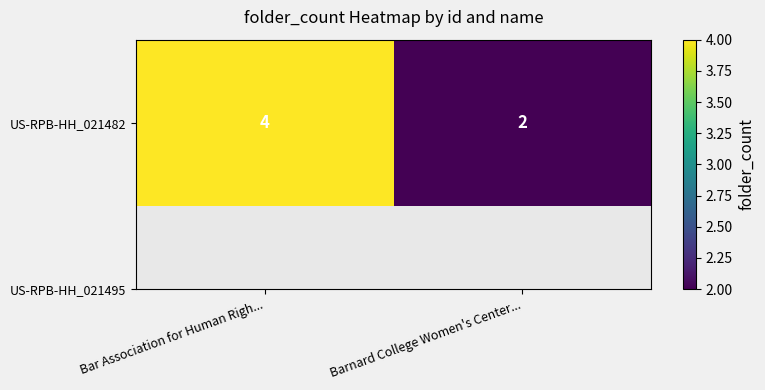

Reading left to right, extract all data points from this chart.

Bar Association for Human Righ...=4	Barnard College Women's Center...=2